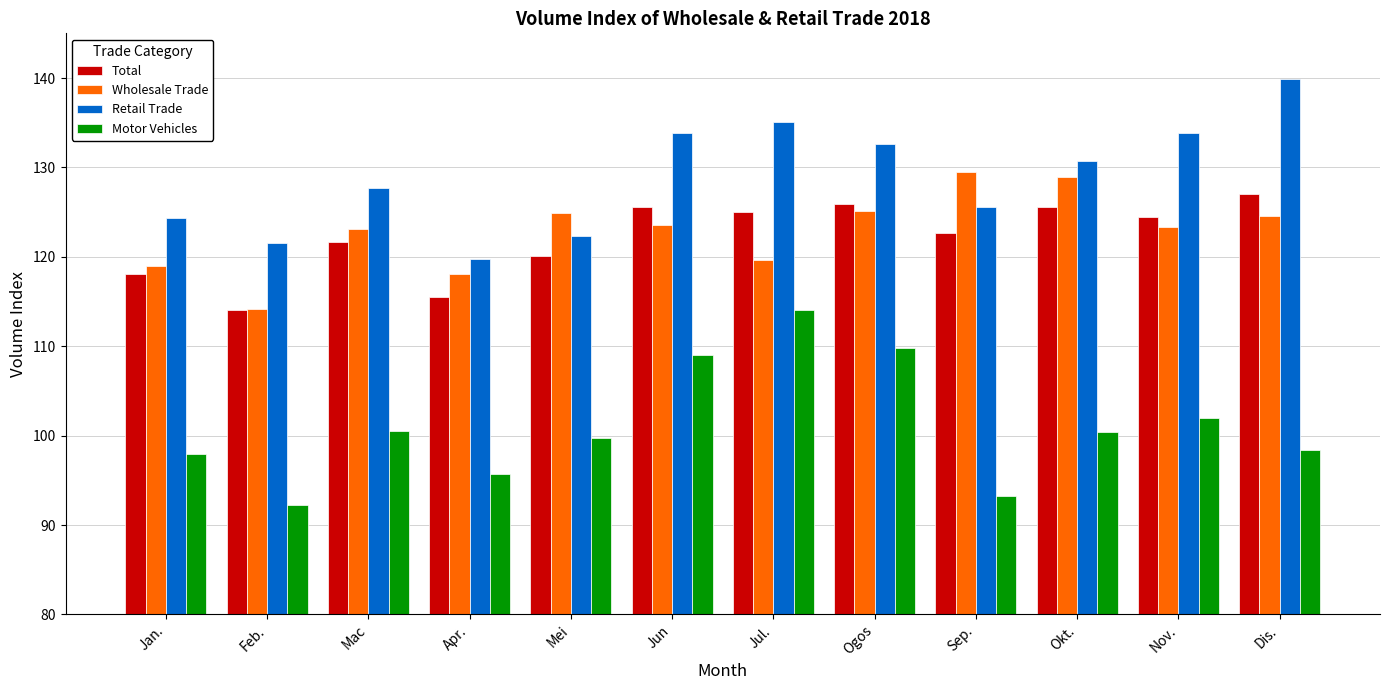

Is it true that Motor Vehicles equals 109.8 at Ogos?

True